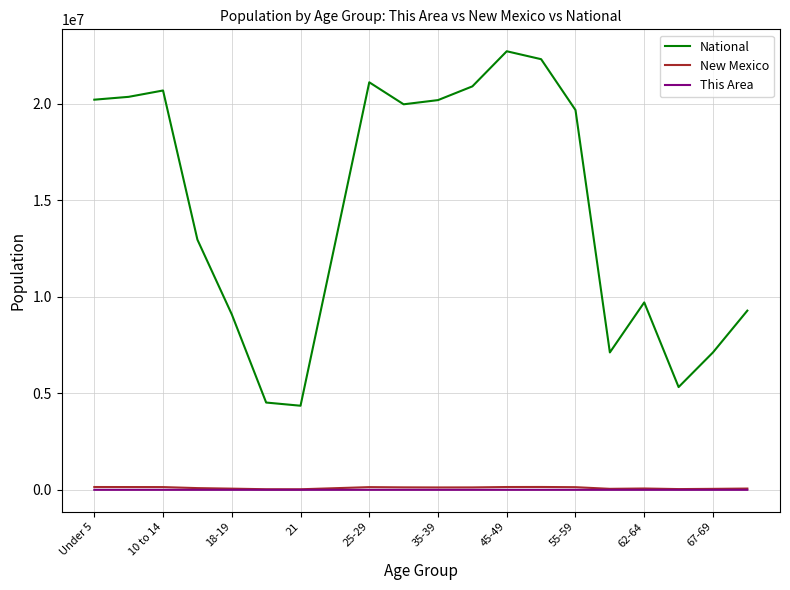

What is the difference between the second highest and second lowest values in the National series?

17778996